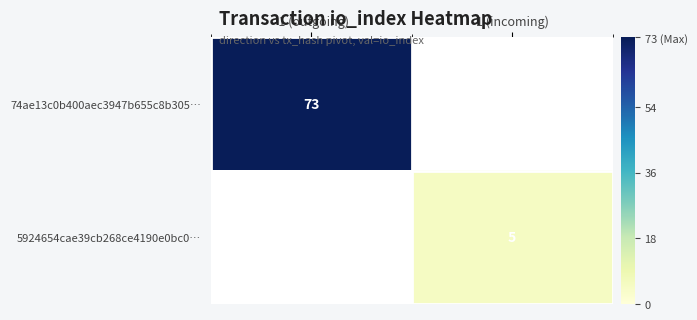

The 5924654cae39cb268ce4190e0bc0… series shows 5 at 1 (incoming). True or false?

True